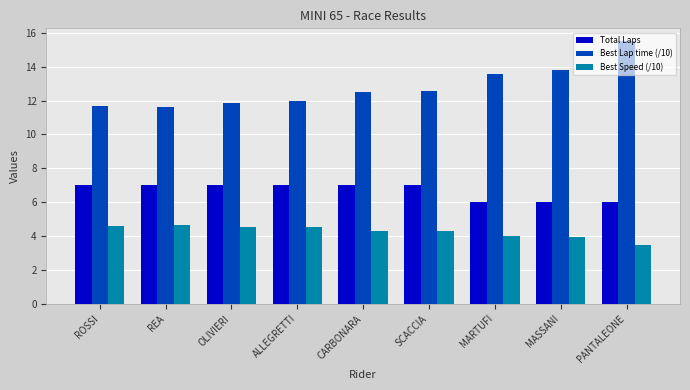

True or false: Best Speed (/10) has a value of 4.3 at SCACCIA.

True